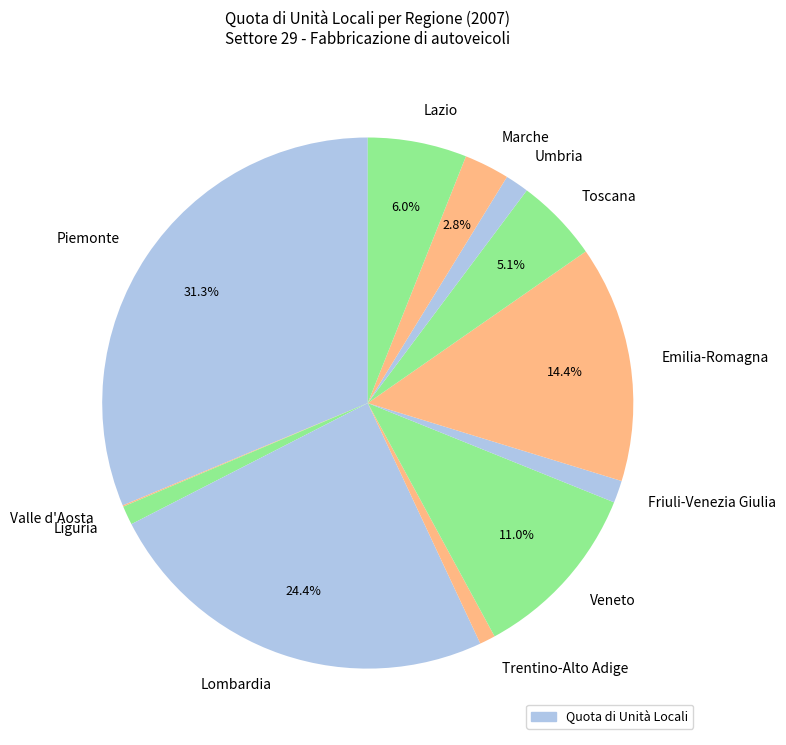

What is the largest slice in the pie chart?

Piemonte